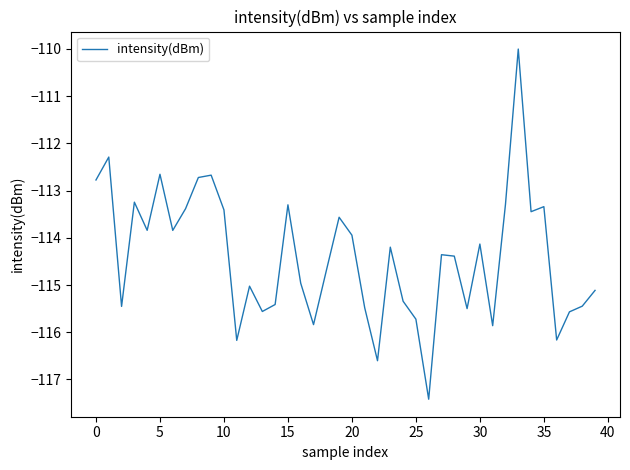

What is the maximum value shown in the chart?

-110.0